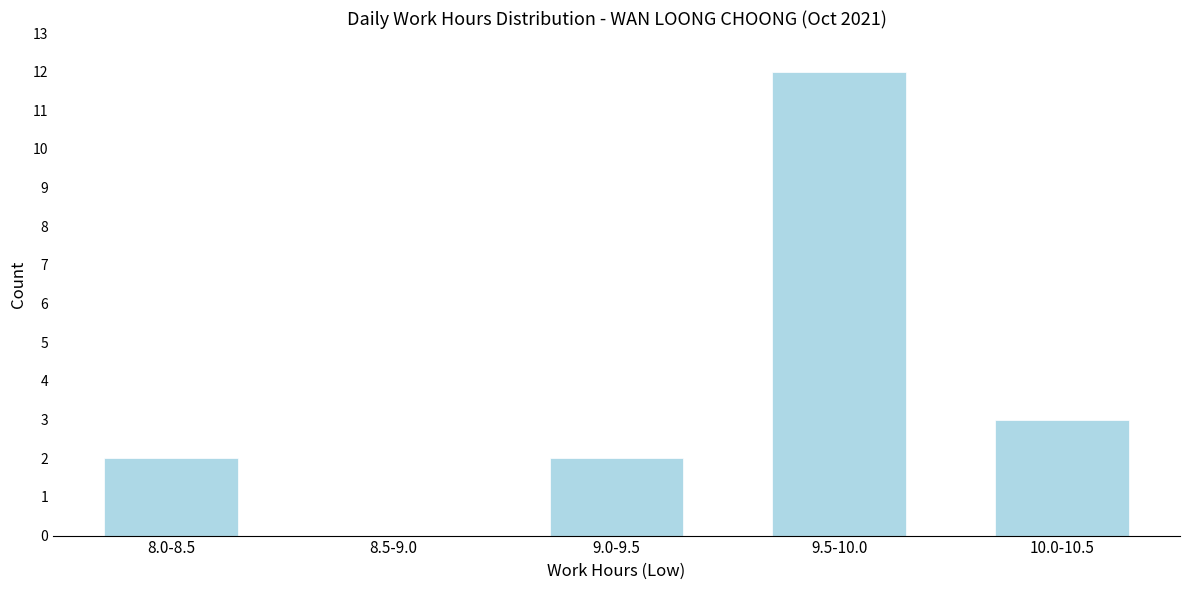

Reading left to right, transcribe all the data shown in this chart.

8.0-8.5=2	8.5-9.0=0	9.0-9.5=2	9.5-10.0=12	10.0-10.5=3